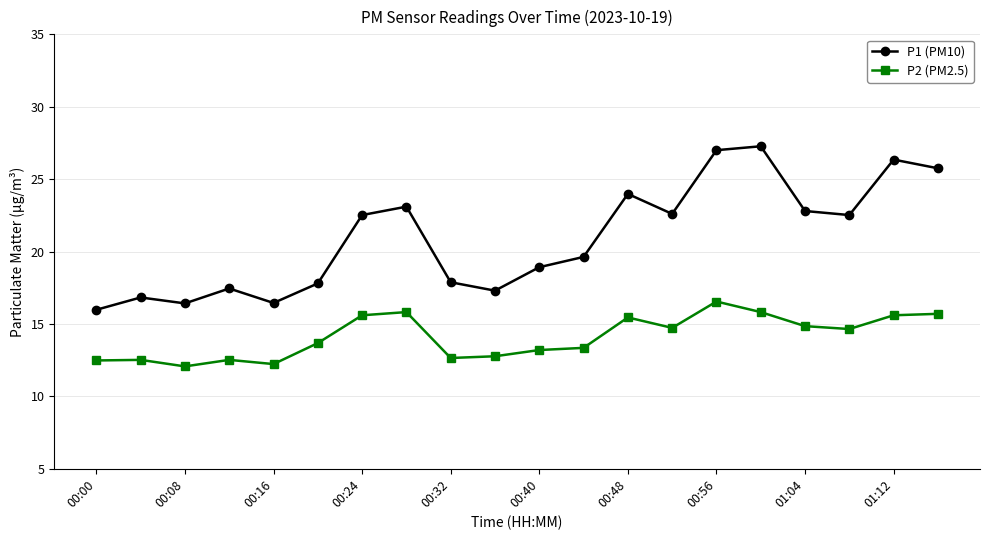

List the series in order of their peak value, lowest first.

P2 (PM2.5), P1 (PM10)